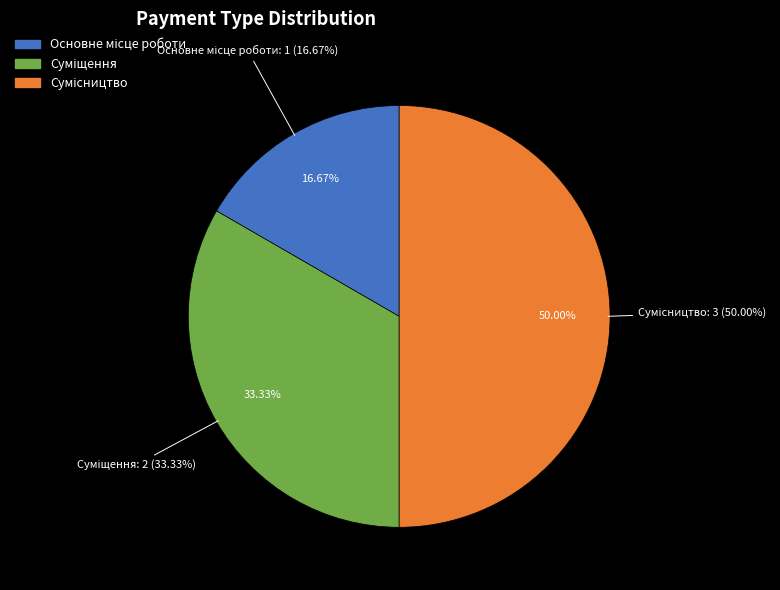

Is there any slice that represents more than half of the pie?

No